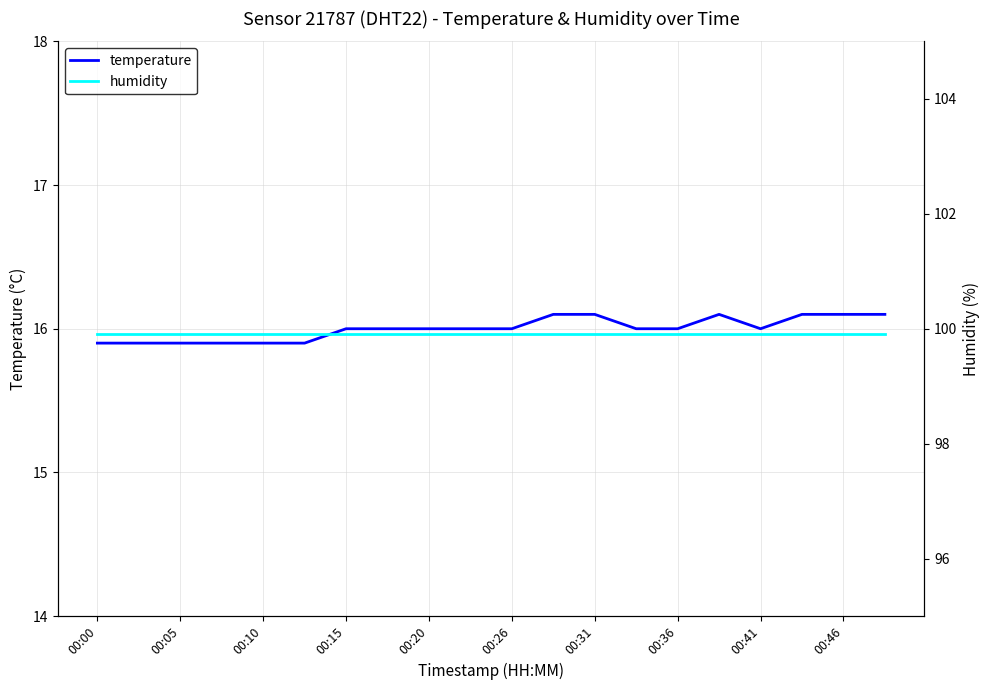

Which label corresponds to the largest value in the chart?

00:00